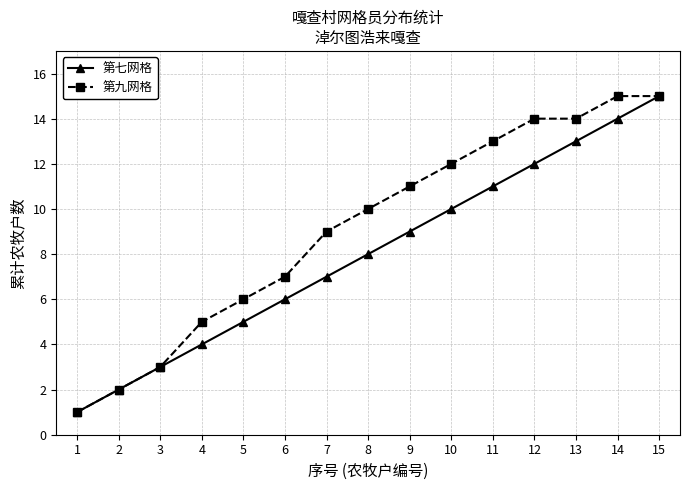

Reading left to right, transcribe all the data shown in this chart.

第七网格: 1=1	2=2	3=3	4=4	5=5	6=6	7=7	8=8	9=9	10=10	11=11	12=12	13=13	14=14	15=15
第九网格: 1=1	2=2	3=3	4=5	5=6	6=7	7=9	8=10	9=11	10=12	11=13	12=14	13=14	14=15	15=15